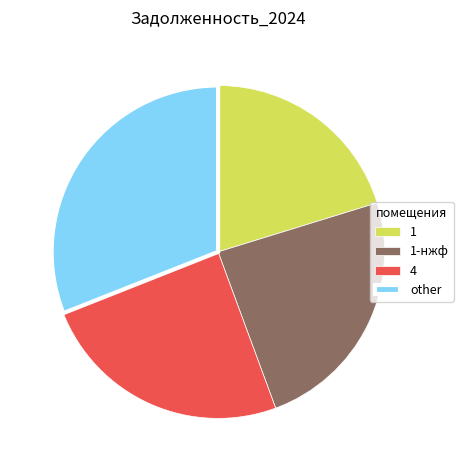

The 1-нжф slice represents 24% of the pie. True or false?

True